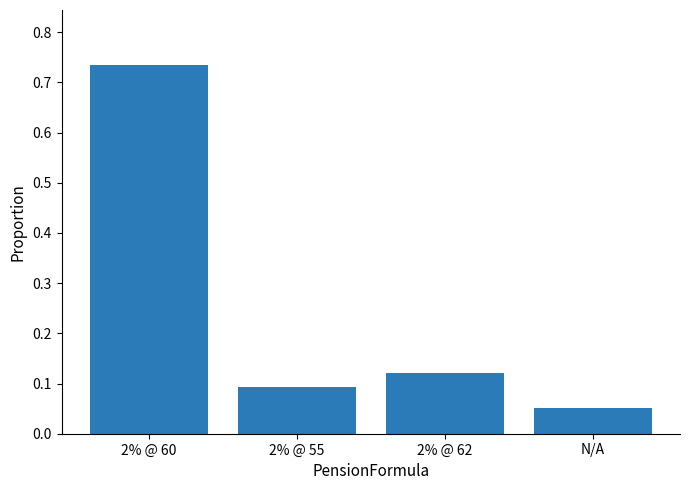

At which label is the value closest to 0?

N/A